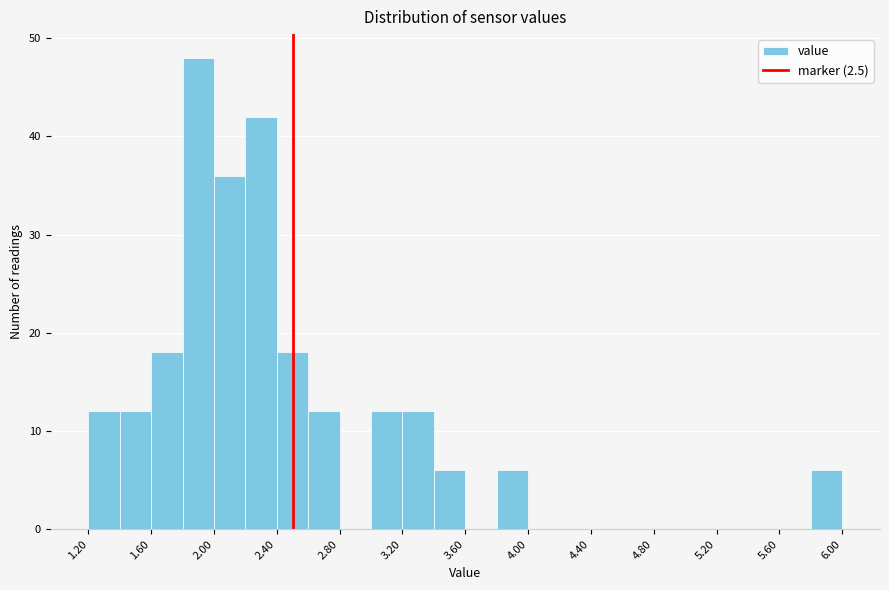

Reading left to right, transcribe this chart: for each bar, give the range it covers on the x-axis and its height. The values are not printed on the chart, so give them approximately, as read against the axis.

1.2 to 1.4: 12
1.4 to 1.6: 12
1.6 to 1.8: 18
1.8 to 2.0: 48
2.0 to 2.2: 36
2.2 to 2.4: 42
2.4 to 2.6: 18
2.6 to 2.8: 12
2.8 to 3.0: 0
3.0 to 3.2: 12
3.2 to 3.4: 12
3.4 to 3.6: 6
3.6 to 3.8: 0
3.8 to 4.0: 6
4.0 to 4.2: 0
4.2 to 4.4: 0
4.4 to 4.6: 0
4.6 to 4.8: 0
4.8 to 5.0: 0
5.0 to 5.2: 0
5.2 to 5.4: 0
5.4 to 5.6: 0
5.6 to 5.8: 0
5.8 to 6.0: 6